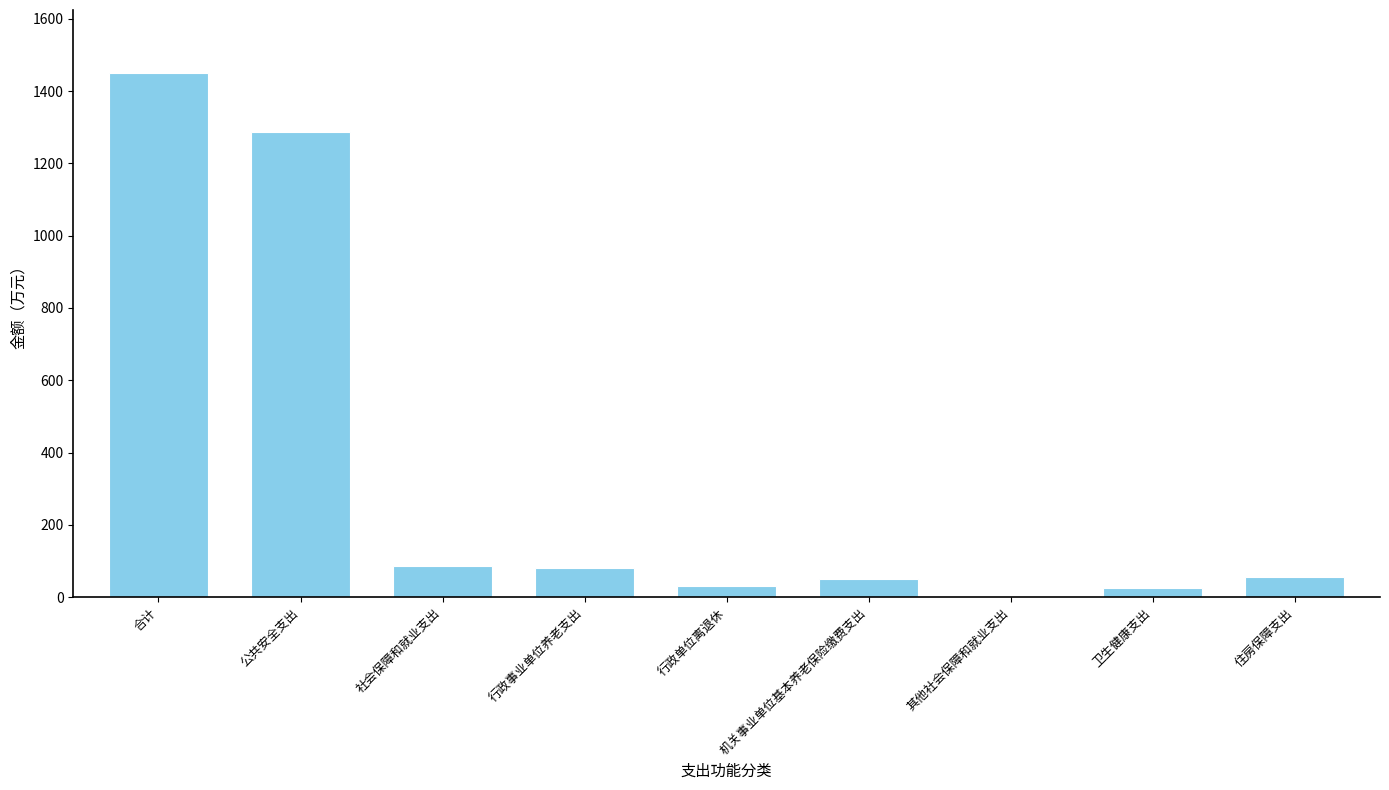

What is the sum of all values?

3065.5